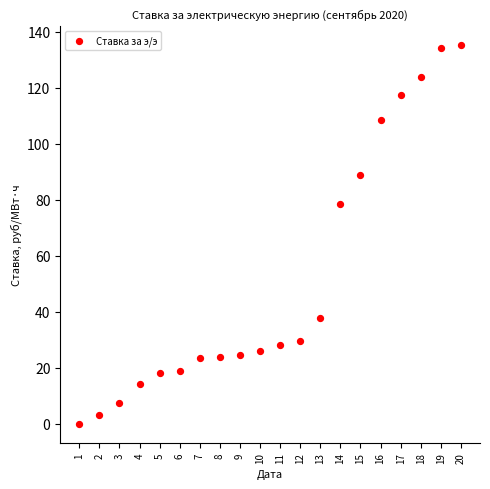

What Y value in the scatter plot is closest to 67?

78.5